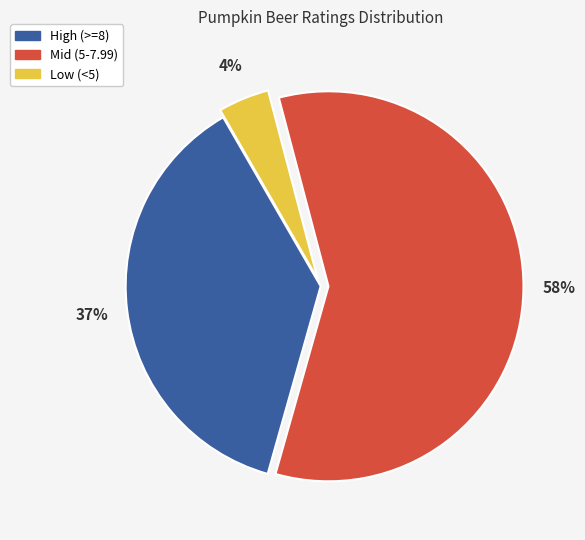

Is there any slice that represents more than half of the pie?

Yes